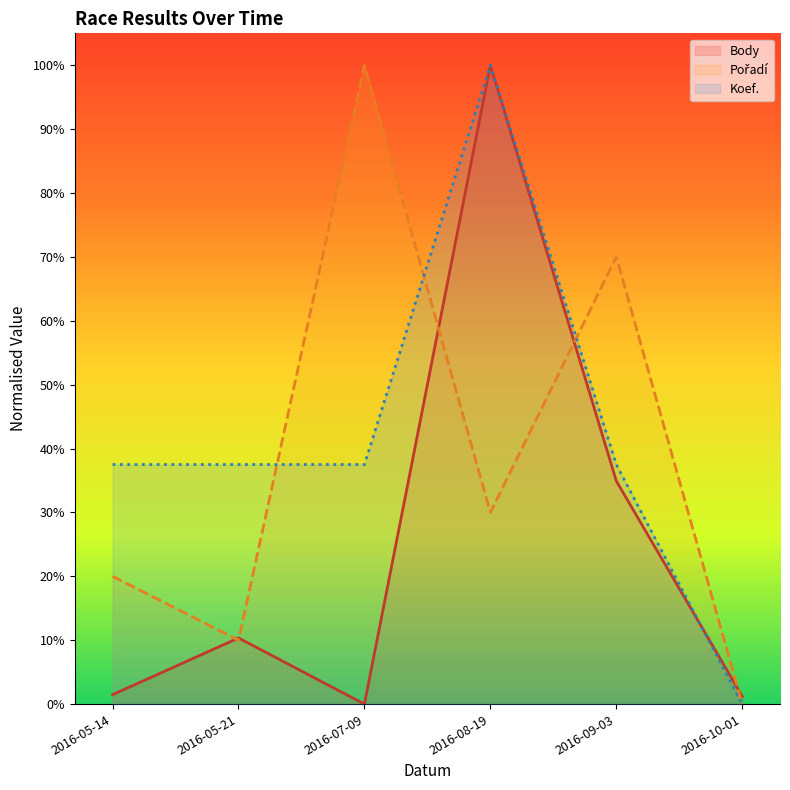

What is the difference between the maximum and minimum values in the Koef. (line) series?

1.0